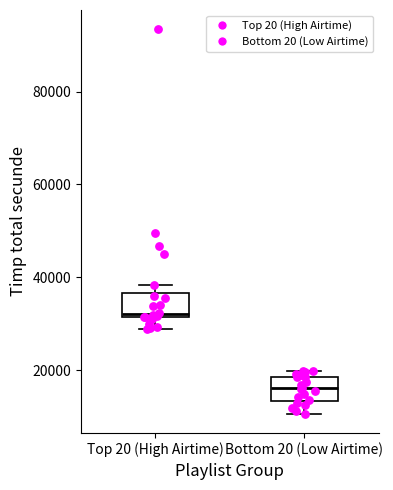

Which box's median line is the highest?

Top 20 (High Airtime)